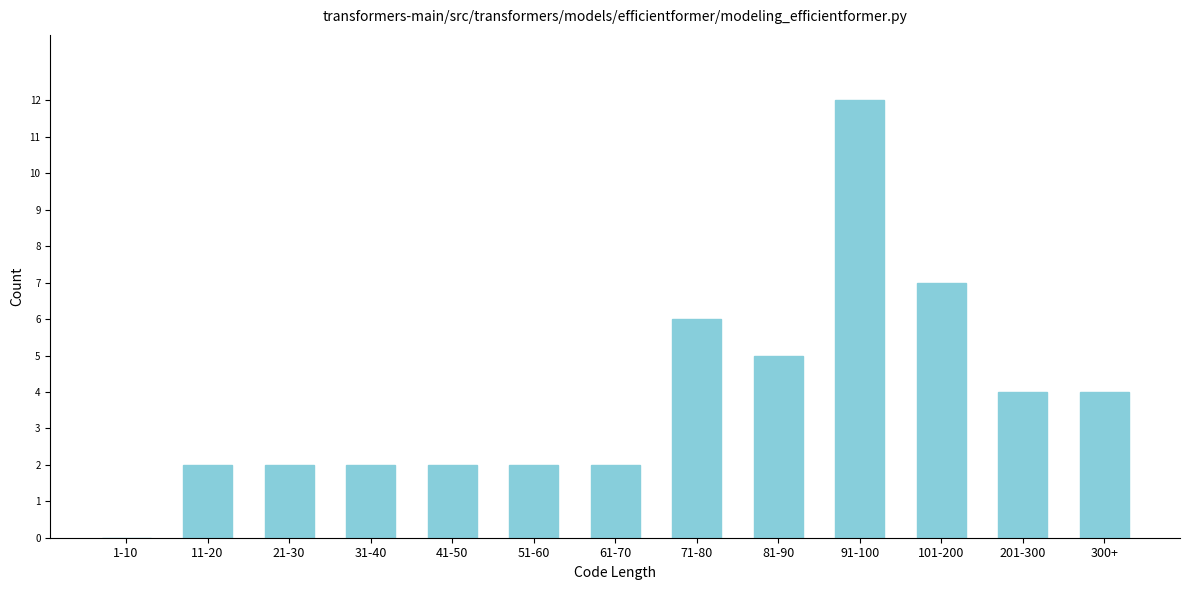

Reading left to right, list all the values displayed in this chart.

1-10=0	11-20=2	21-30=2	31-40=2	41-50=2	51-60=2	61-70=2	71-80=6	81-90=5	91-100=12	101-200=7	201-300=4	300+=4